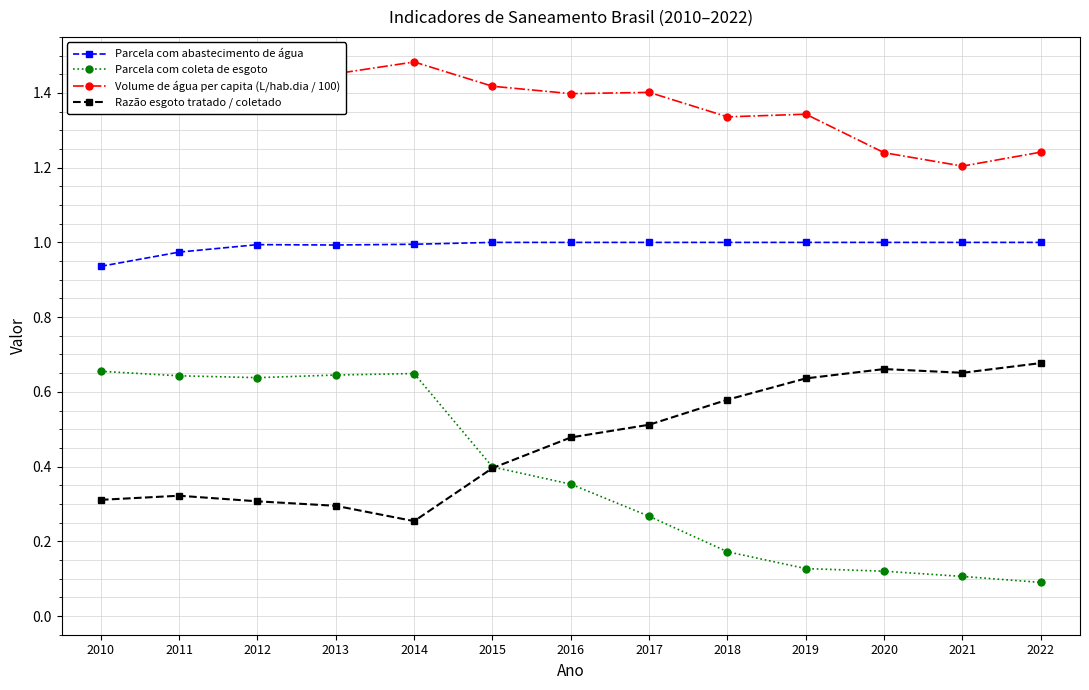

Is this an area chart (filled region under the line)?

No